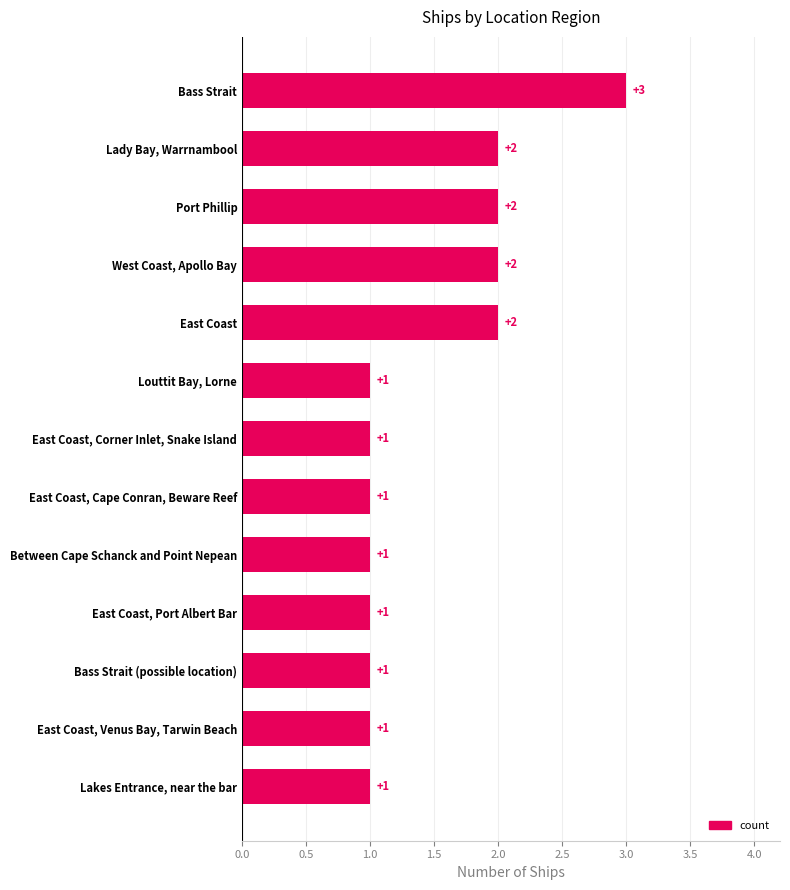

The chart shows a value of 2 at East Coast, Venus Bay, Tarwin Beach. True or false?

False